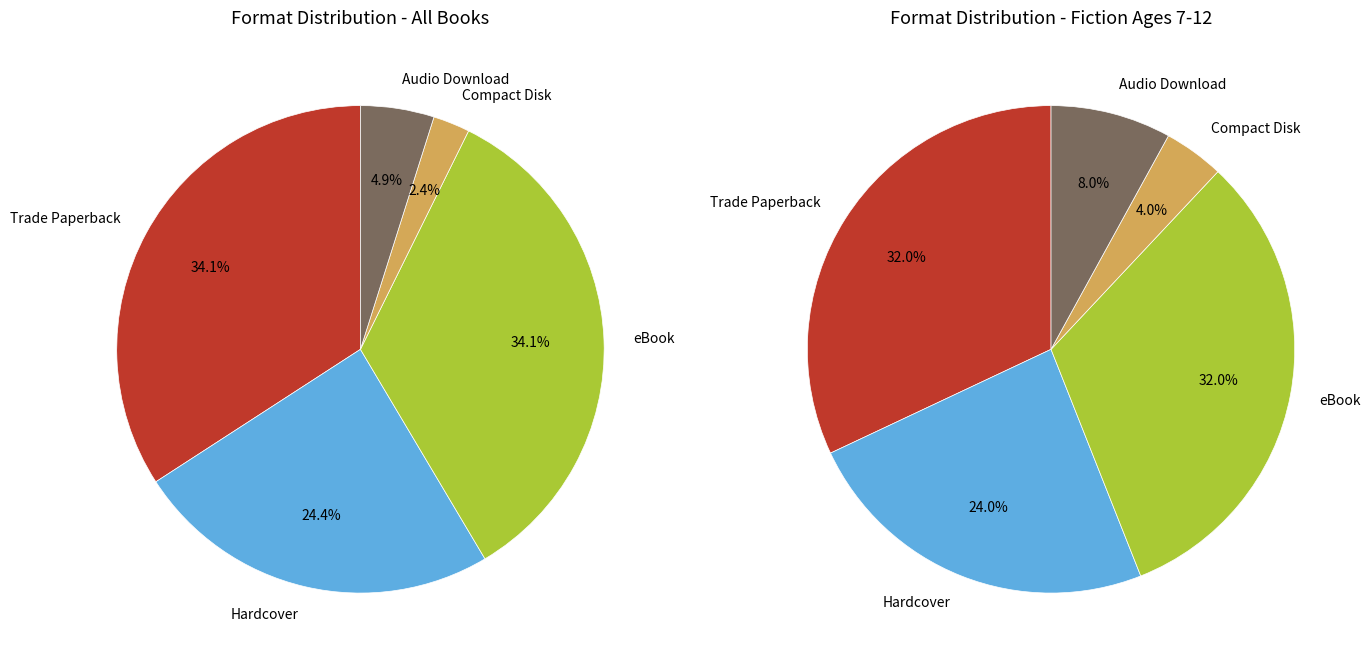

How many slices are in this pie chart?

5